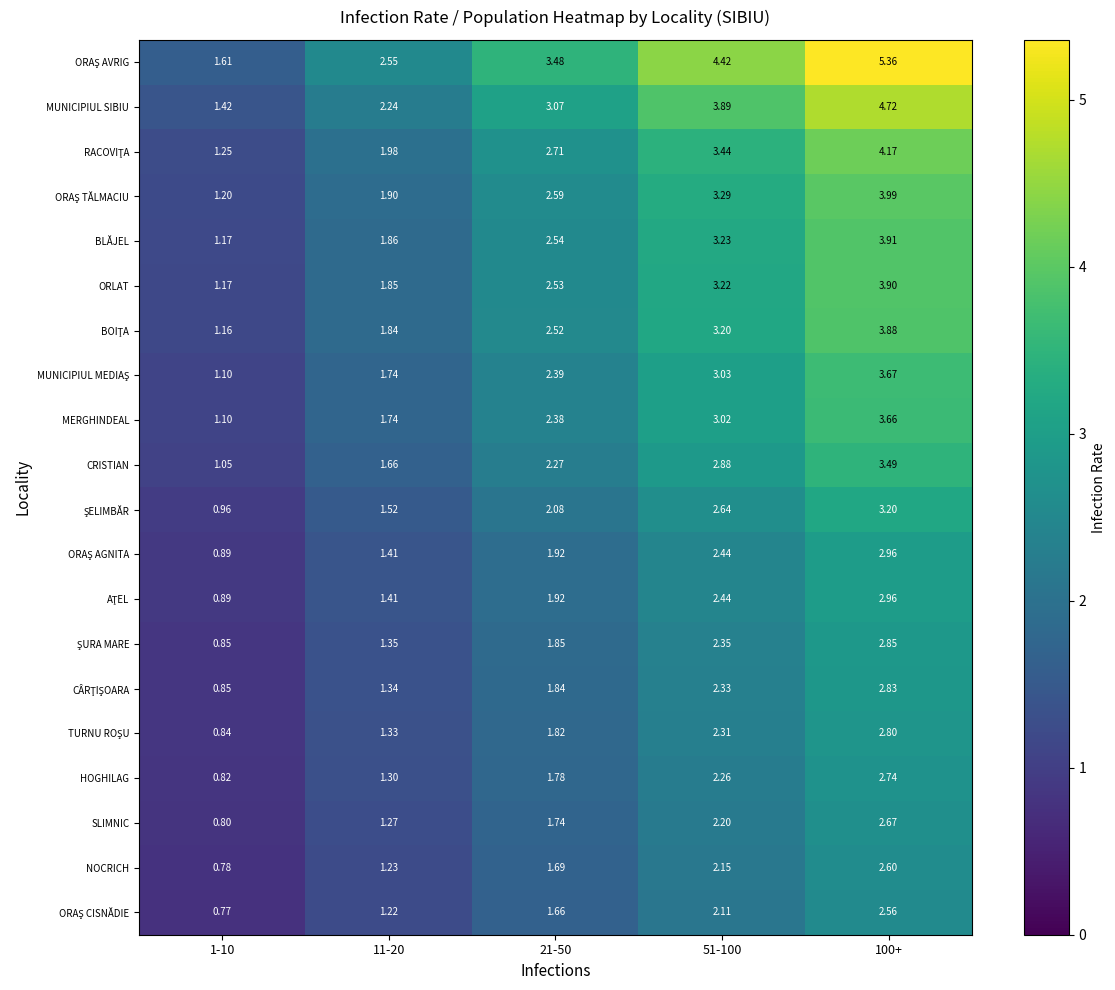

What is the smallest value displayed?

0.8